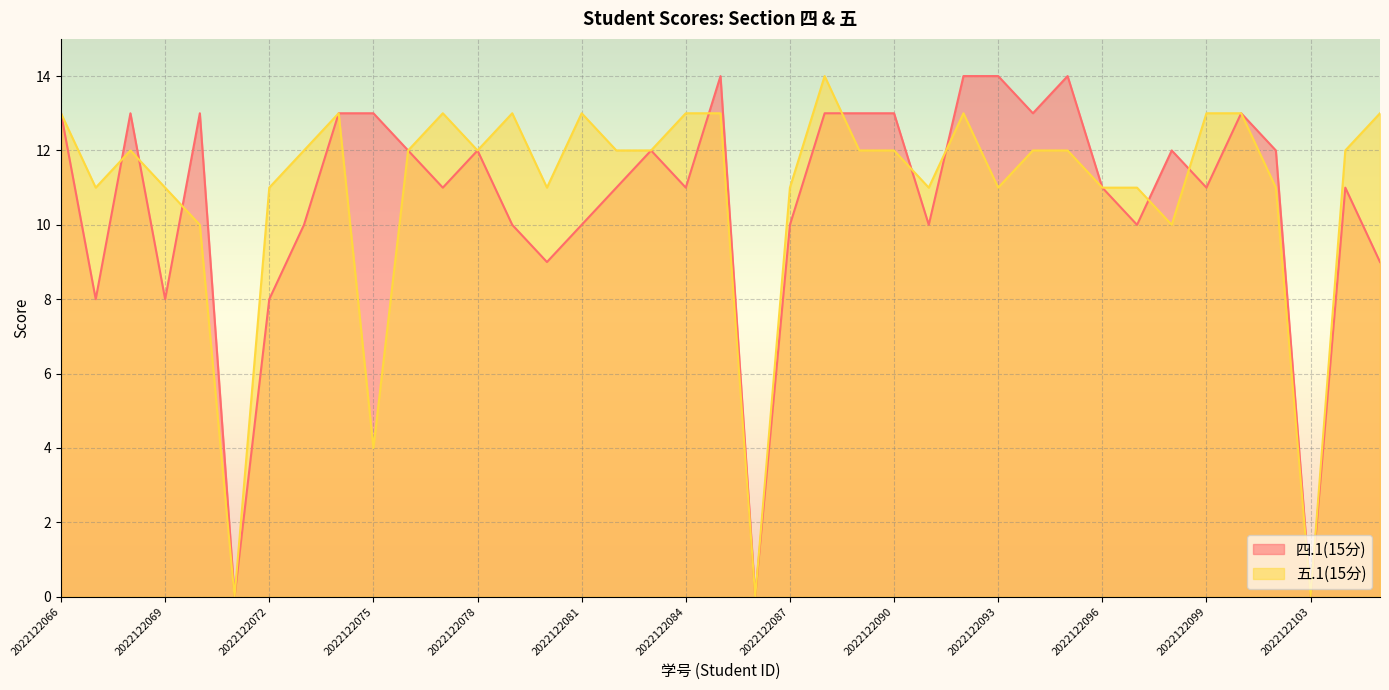

The 五.1(15分) series shows 5 at 2022122077. True or false?

False